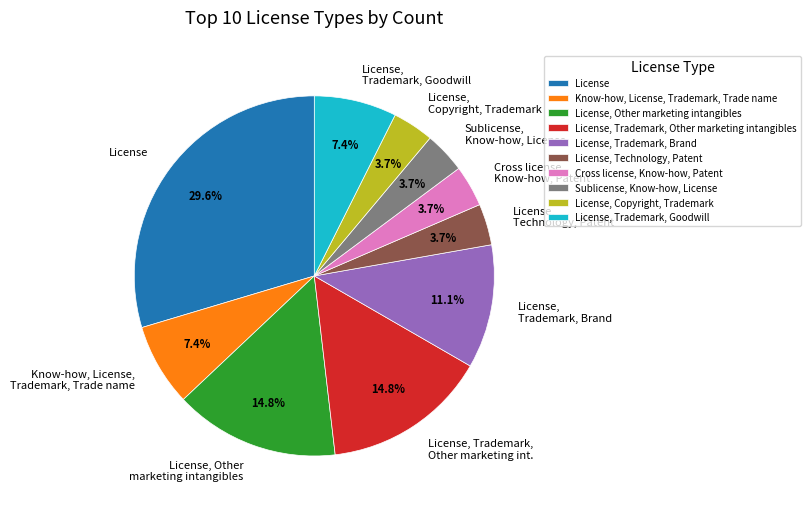

How many slices are in this pie chart?

10